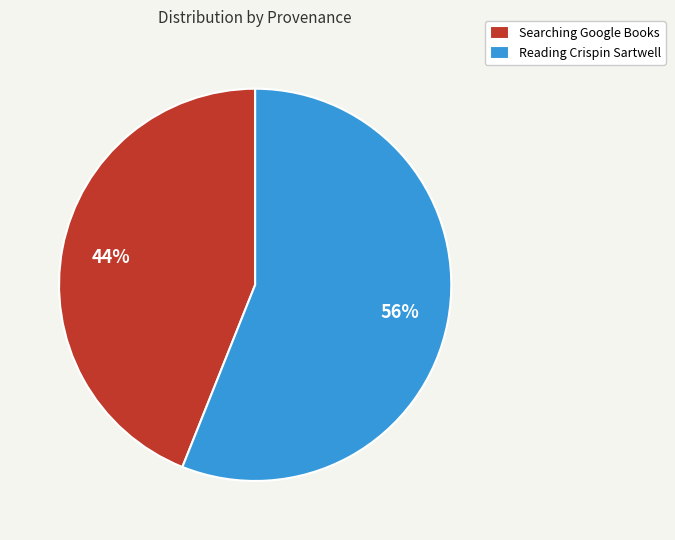

What is the ratio of the value at Reading Crispin Sartwell to the value at Searching Google Books?

1.3